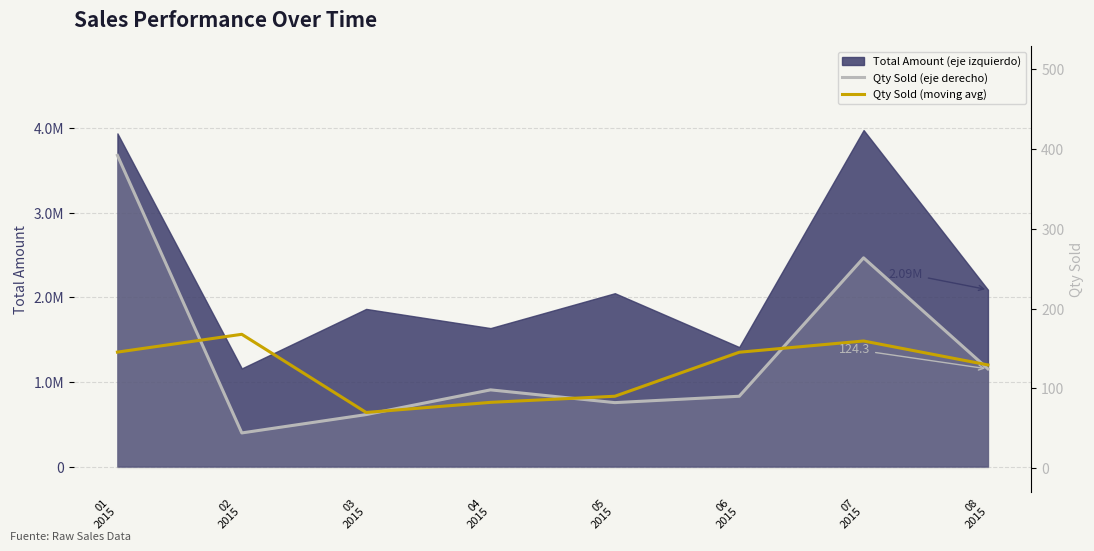

What is the value of the Qty Sold (moving avg) point at the 3rd from the left?

69.7